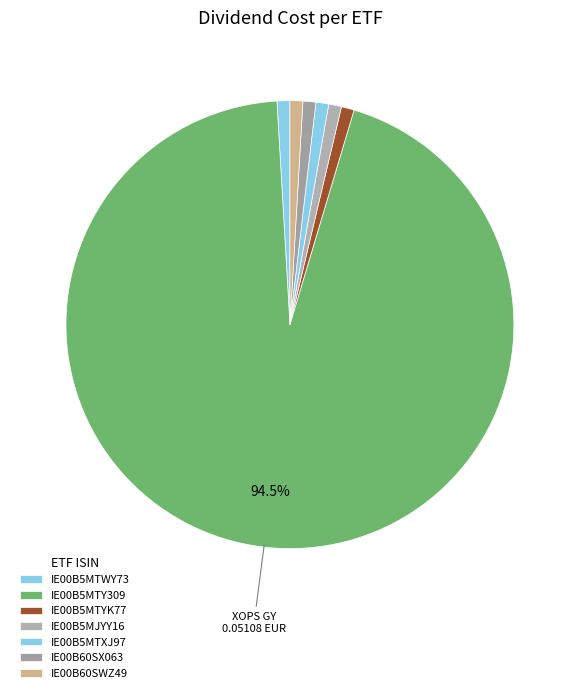

Which category accounts for the majority?

IE00B5MTY309